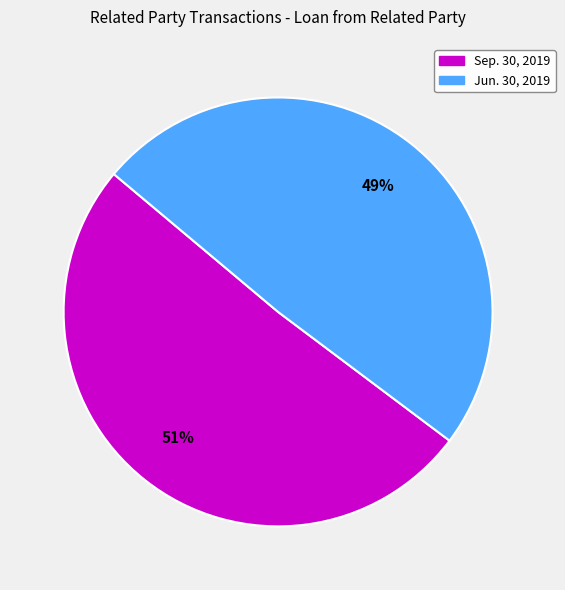

To the nearest percent, what percentage of the pie is Jun. 30, 2019?

49%